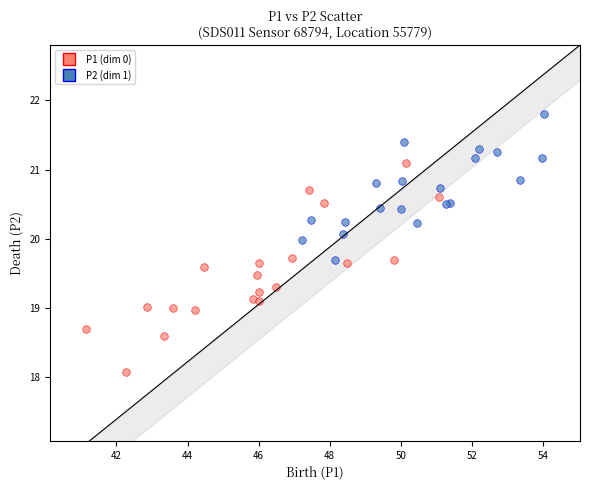

Which series has the largest Y range (max minus min)?

P1 (dim 0)